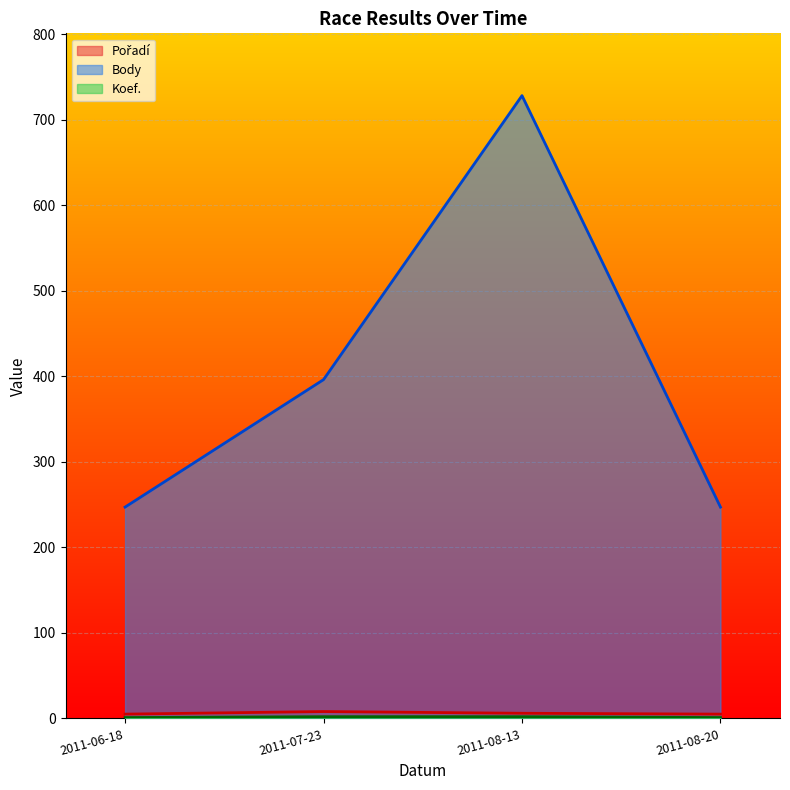

At 2011-08-13, list the series in order from largest to smallest.

Body, Pořadí, Koef.